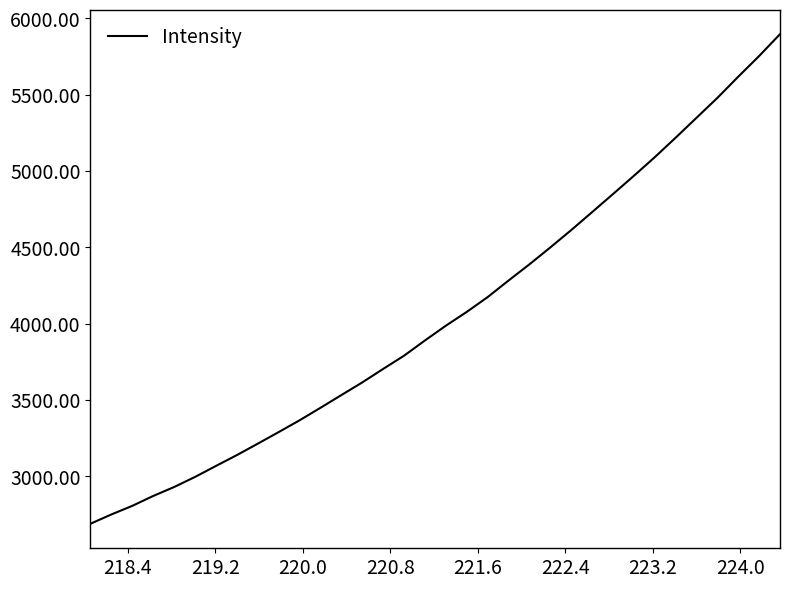

What is the difference between the maximum and minimum values?

3207.0